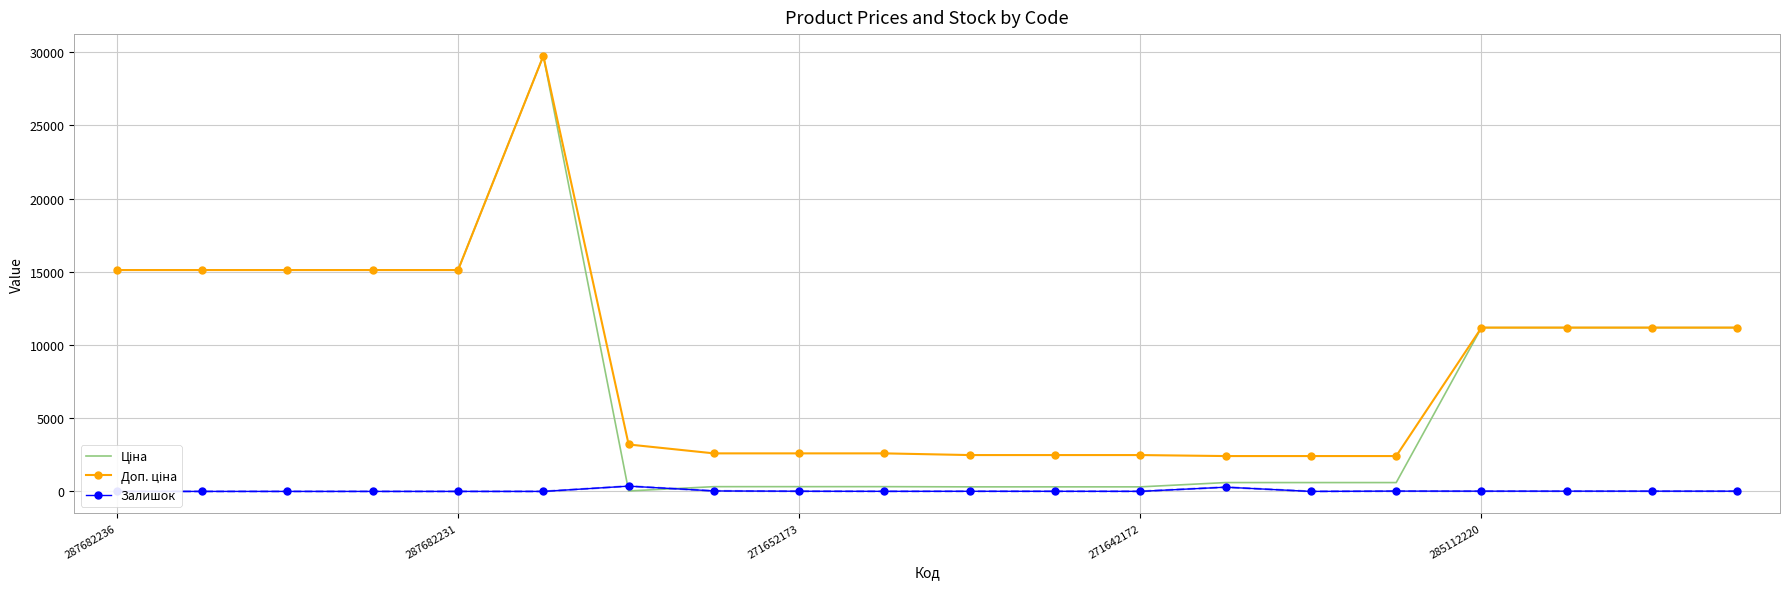

Is the value of Доп. ціна at 13 greater than the value of Ціна at 12?

Yes